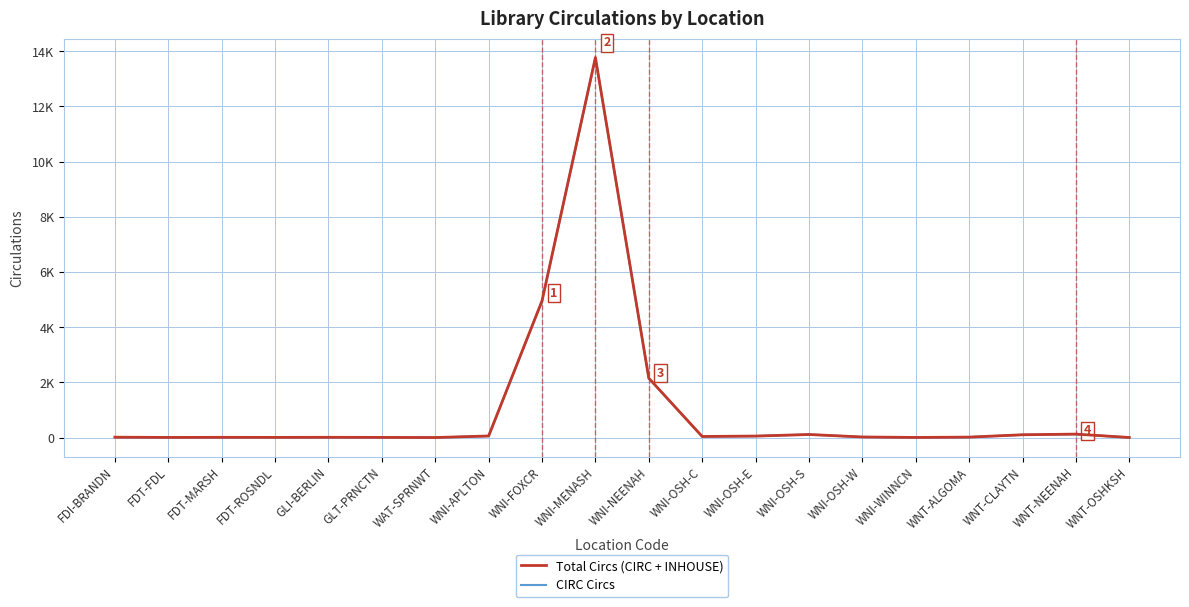

Is the value of CIRC Circs at WNT-ALGOMA greater than the value of Total Circs (CIRC + INHOUSE) at FDI-BRANDN?

Yes